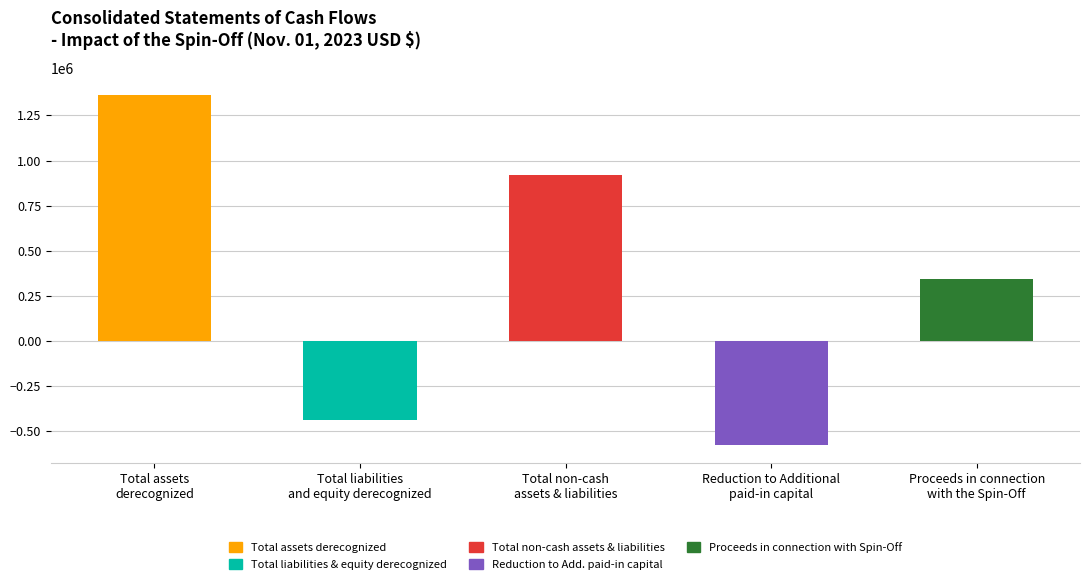

How many data points are less than 343885?

2